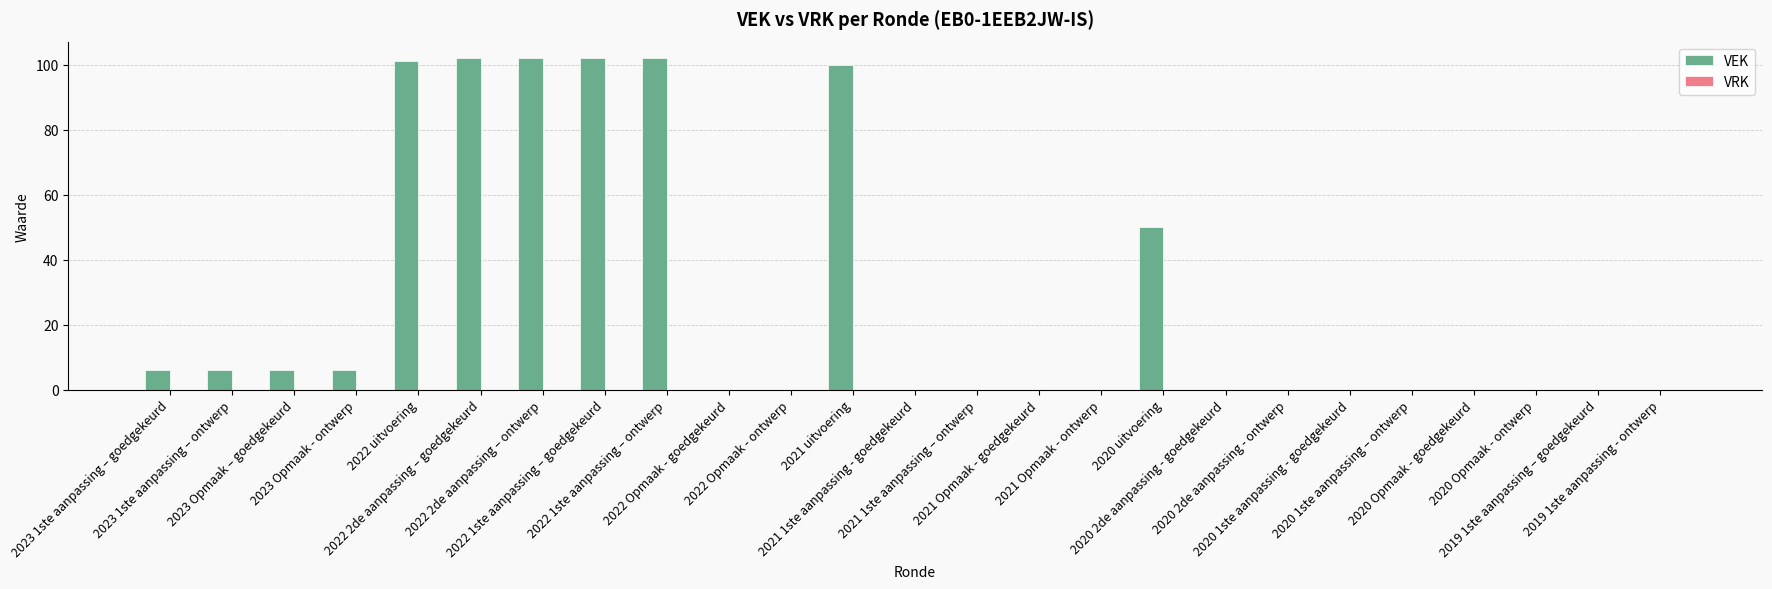

What is the maximum value shown in the chart?

102